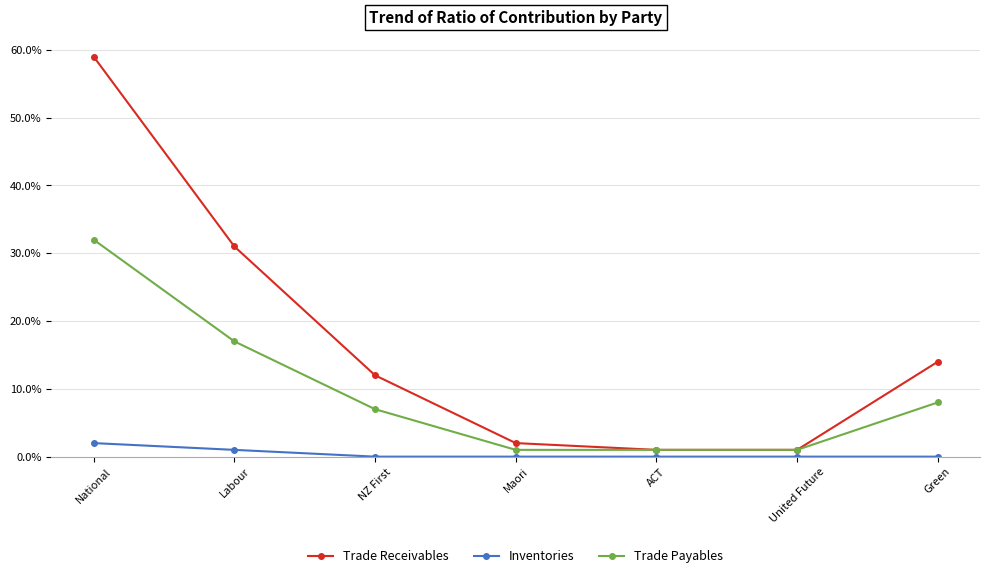

At Labour, list the series in order from smallest to largest.

Inventories, Trade Payables, Trade Receivables